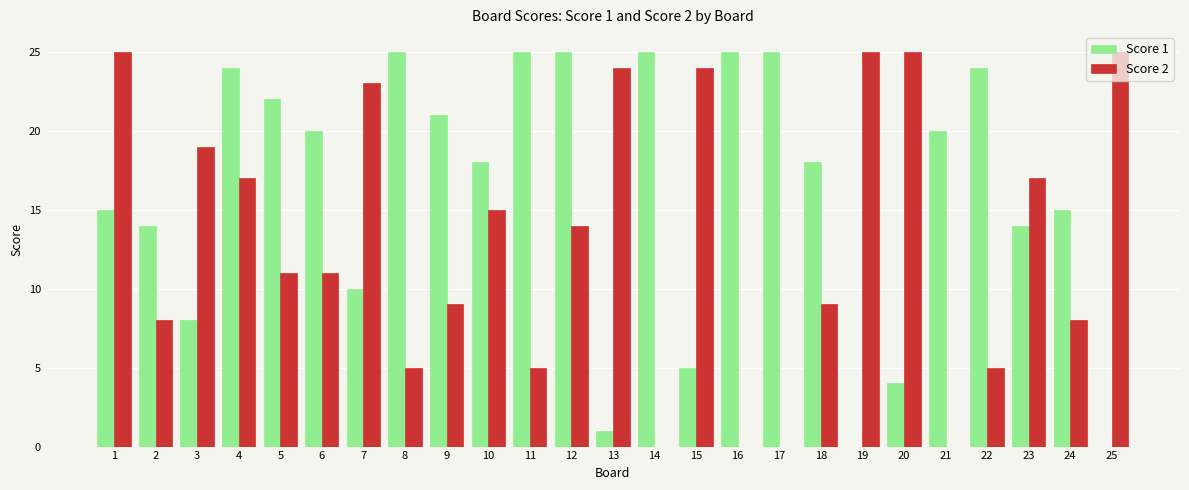

What is the maximum value for Score 2?

25